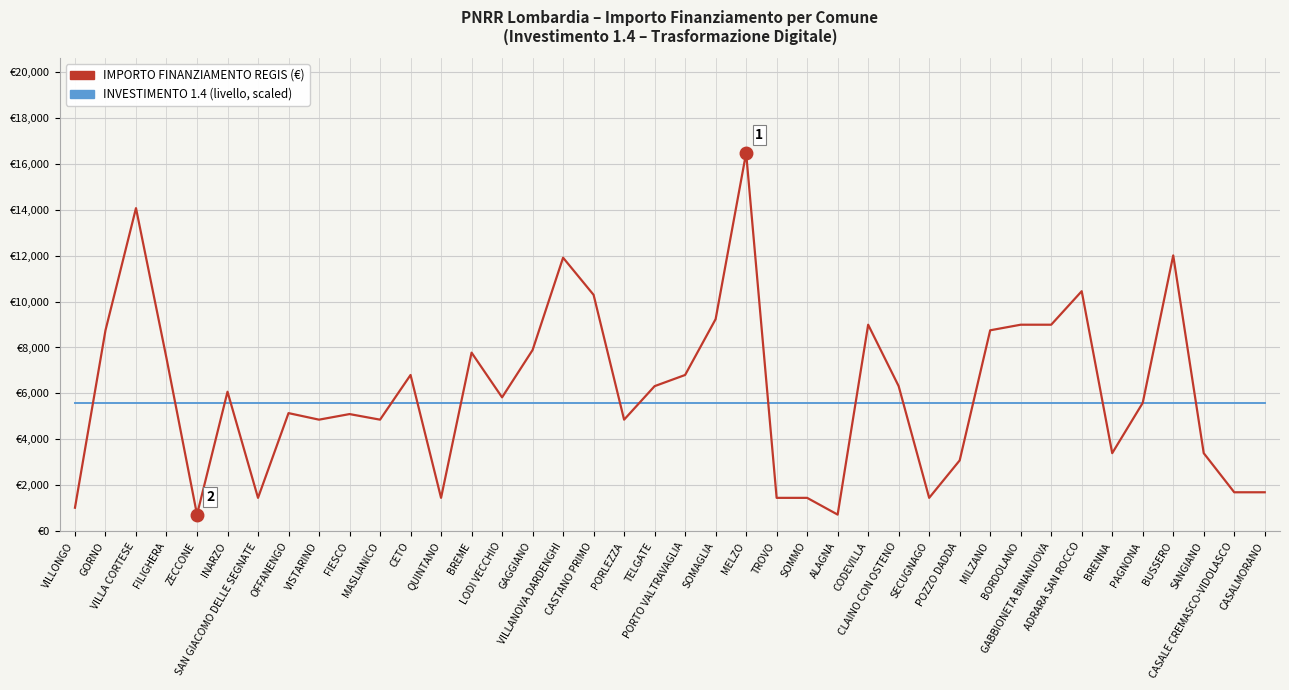

Does the chart display data point markers on the line(s)?

No